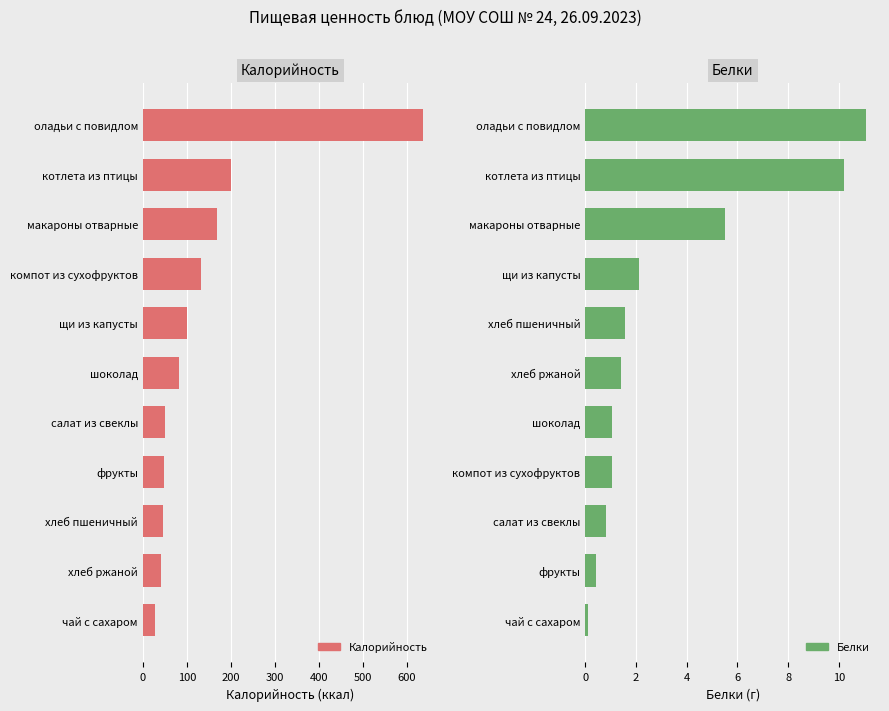

What position from the left is 500?

6